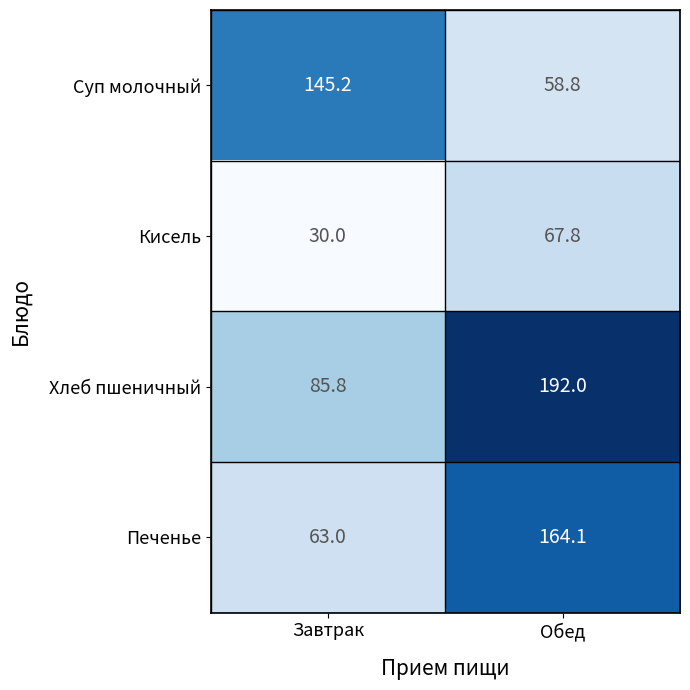

What is the spread (max minus min) of values at Завтрак?

115.2